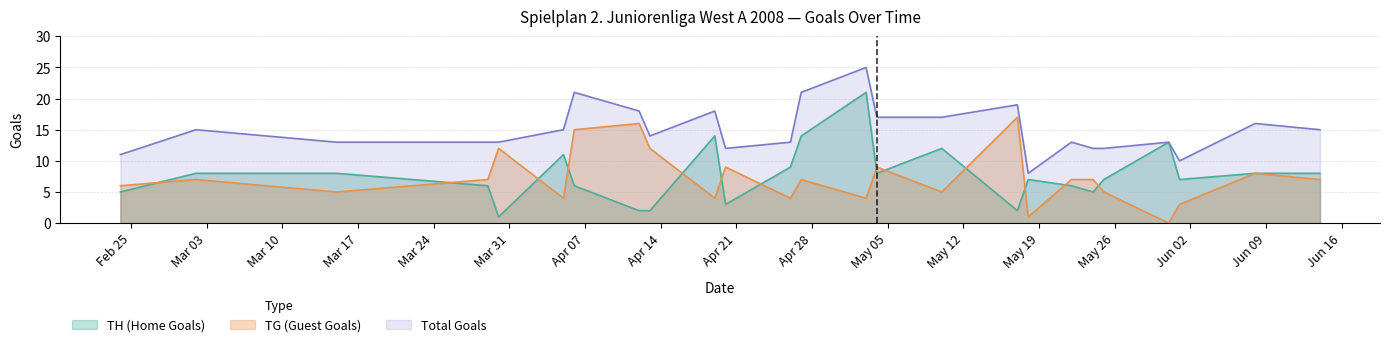

Is it true that Total Goals equals 15 at 2008-06-14?

True